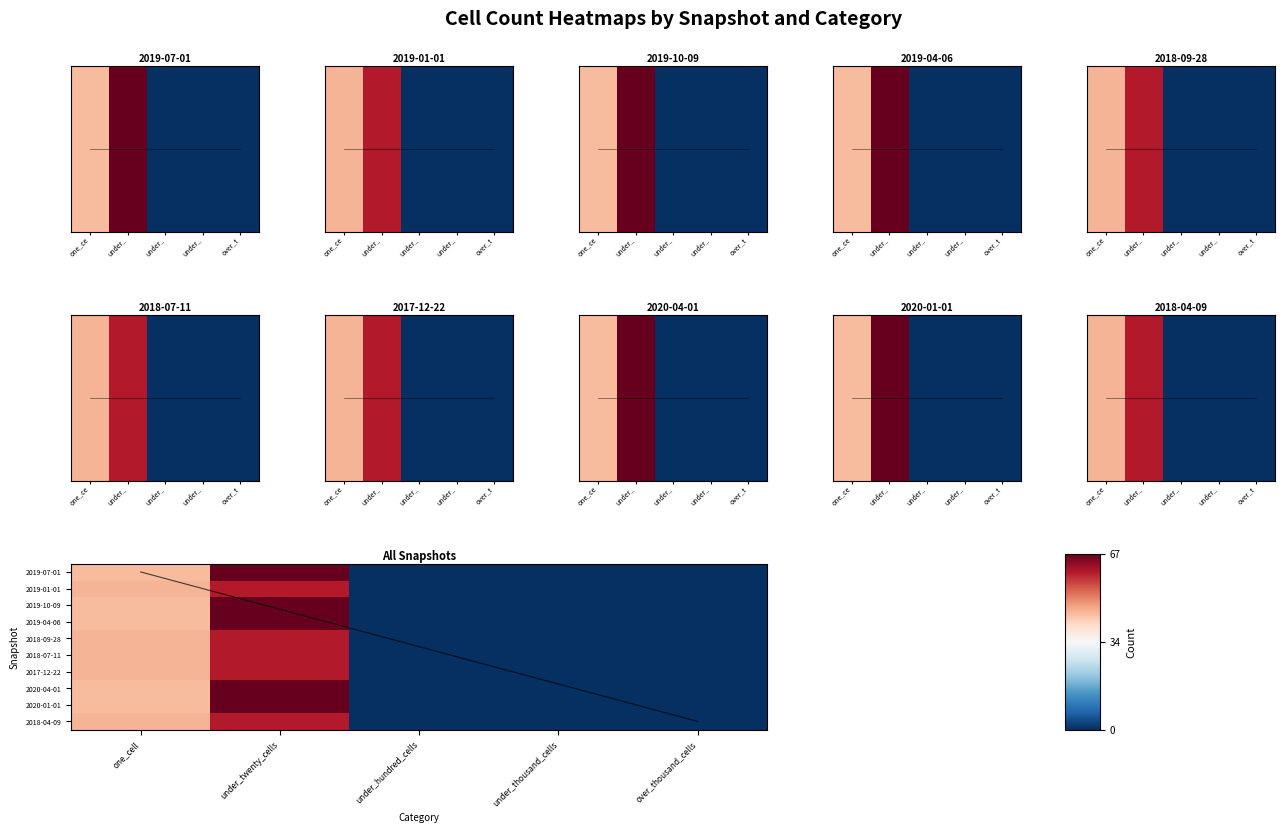

Reading left to right, what are all the values shown in this chart?

2019-07-01: one_cell=44	under_twenty_cells=67	under_hundred_cells=0	under_thousand_cells=0	over_thousand_cells=0
2019-01-01: one_cell=45	under_twenty_cells=60	under_hundred_cells=0	under_thousand_cells=0	over_thousand_cells=0
2019-10-09: one_cell=44	under_twenty_cells=67	under_hundred_cells=0	under_thousand_cells=0	over_thousand_cells=0
2019-04-06: one_cell=44	under_twenty_cells=67	under_hundred_cells=0	under_thousand_cells=0	over_thousand_cells=0
2018-09-28: one_cell=45	under_twenty_cells=60	under_hundred_cells=0	under_thousand_cells=0	over_thousand_cells=0
2018-07-11: one_cell=45	under_twenty_cells=60	under_hundred_cells=0	under_thousand_cells=0	over_thousand_cells=0
2017-12-22: one_cell=45	under_twenty_cells=60	under_hundred_cells=0	under_thousand_cells=0	over_thousand_cells=0
2020-04-01: one_cell=44	under_twenty_cells=67	under_hundred_cells=0	under_thousand_cells=0	over_thousand_cells=0
2020-01-01: one_cell=44	under_twenty_cells=67	under_hundred_cells=0	under_thousand_cells=0	over_thousand_cells=0
2018-04-09: one_cell=45	under_twenty_cells=60	under_hundred_cells=0	under_thousand_cells=0	over_thousand_cells=0